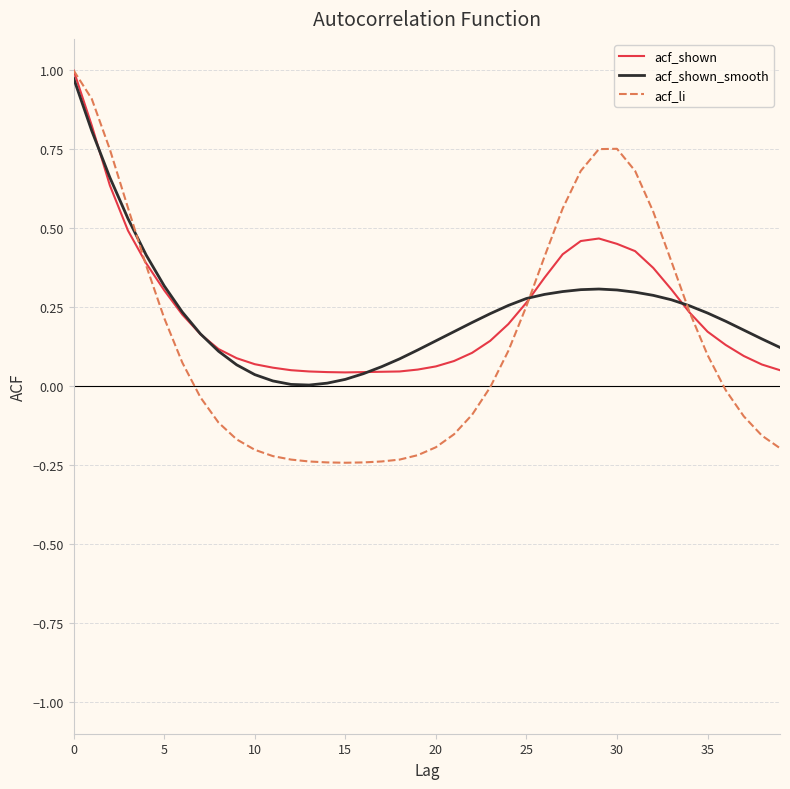

Which series has the widest spread of values?

acf_li